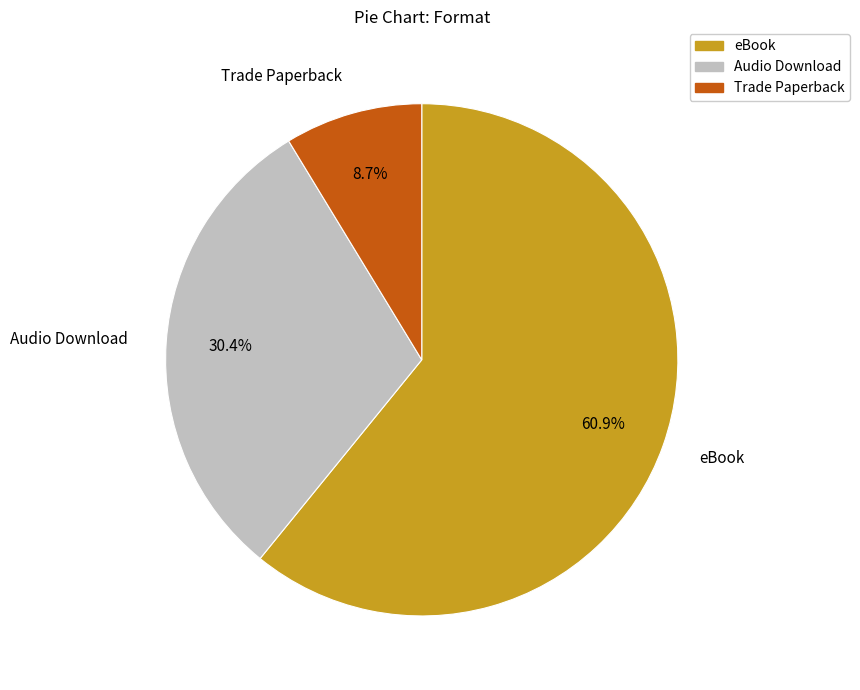

Approximately how many times larger is the value at Trade Paperback compared to Audio Download?

0.3